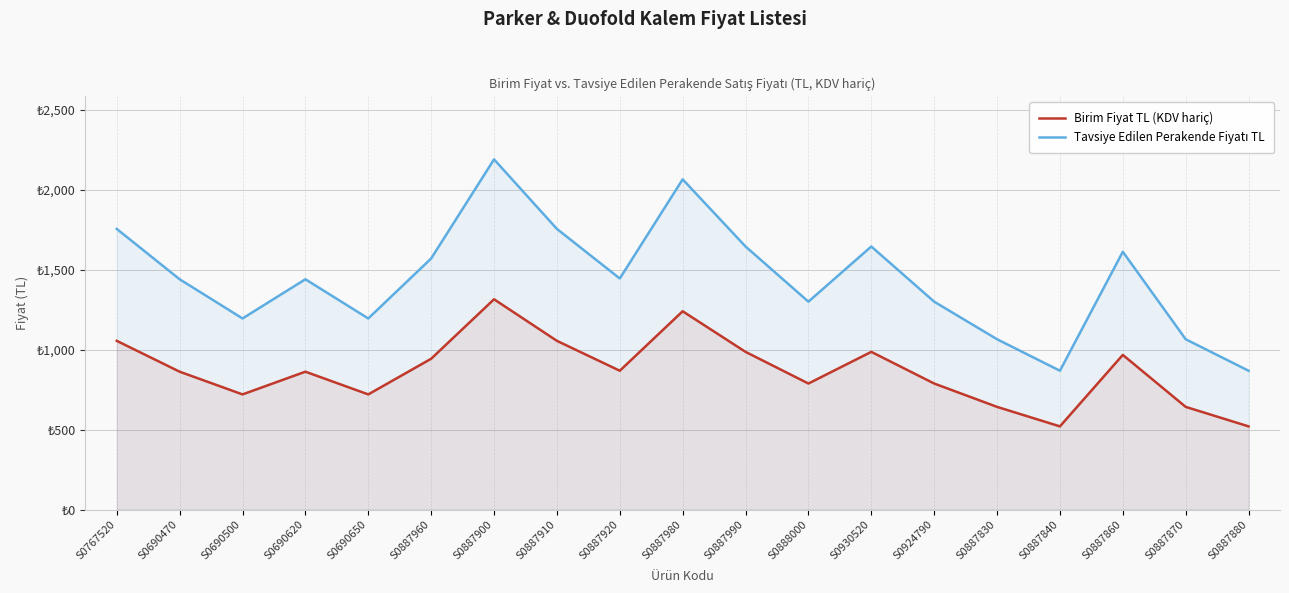

What is the value of the Tavsiye Edilen Perakende Fiyatı TL point at the 19th from the left?

868